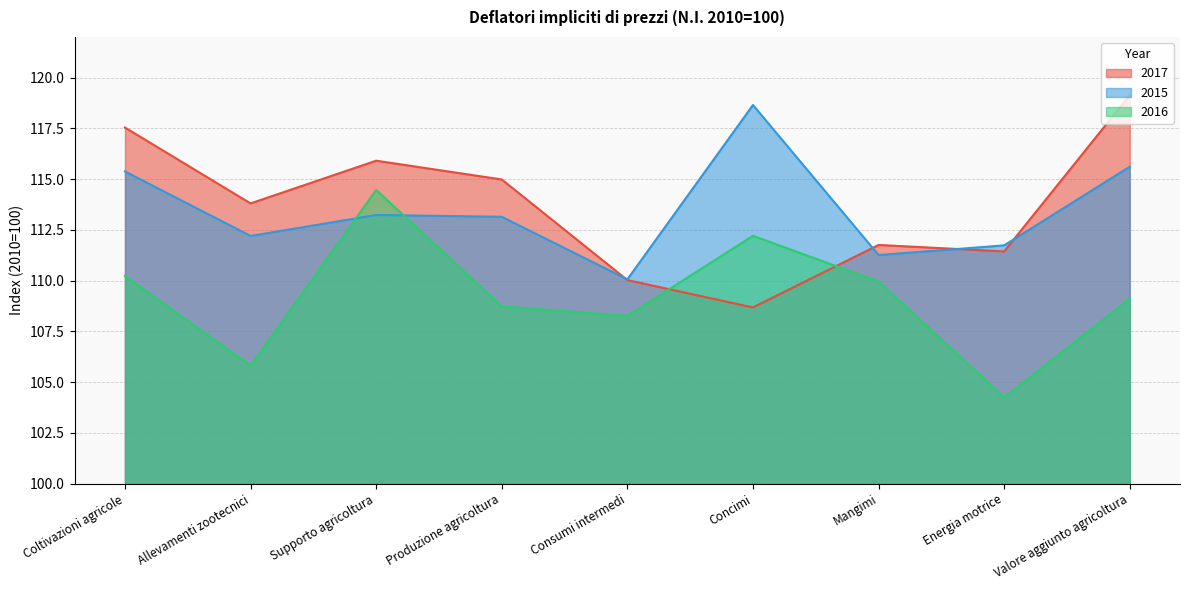

Which has a higher value, Allevamenti zootecnici or Produzione agricoltura?

Produzione agricoltura